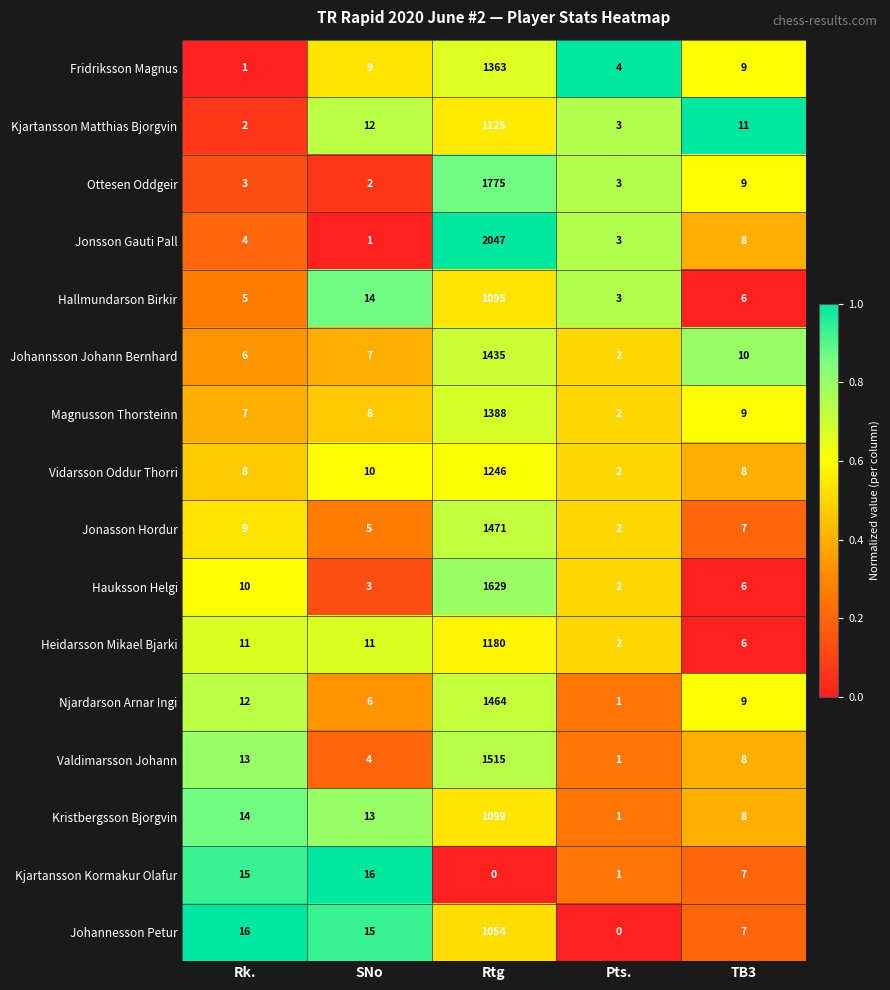

What is the total value across all series at Rtg?

20886